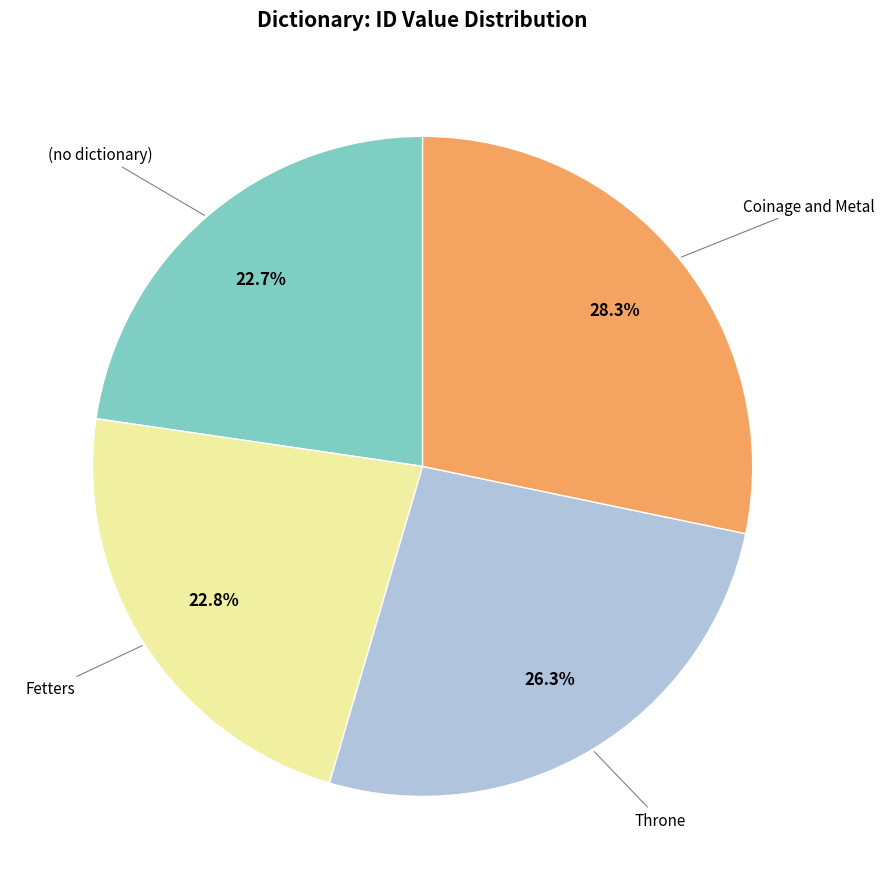

Does any single category account for the majority?

No